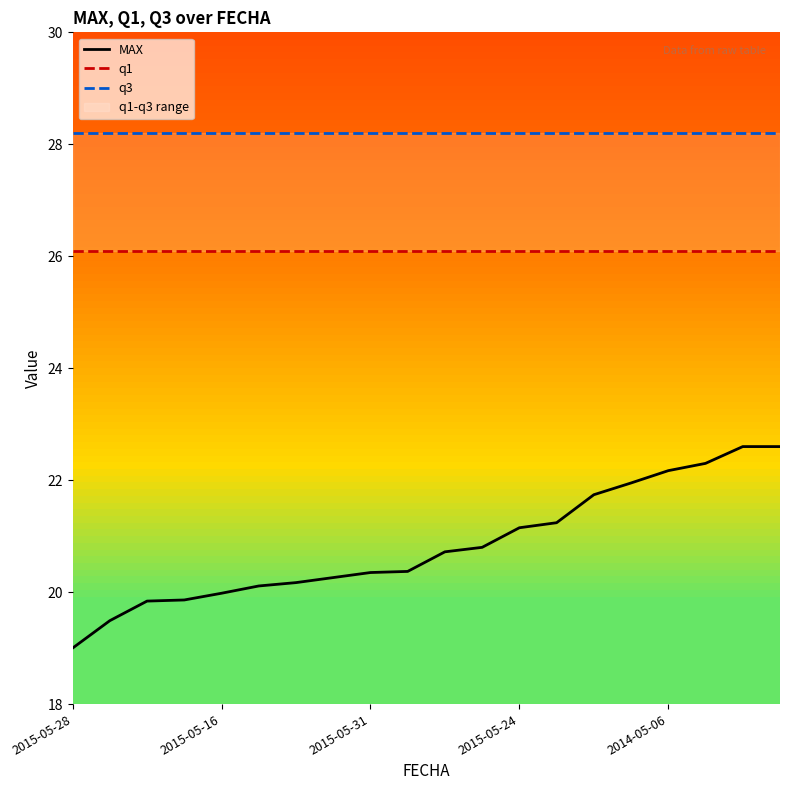

What is the maximum value for MAX?

22.6